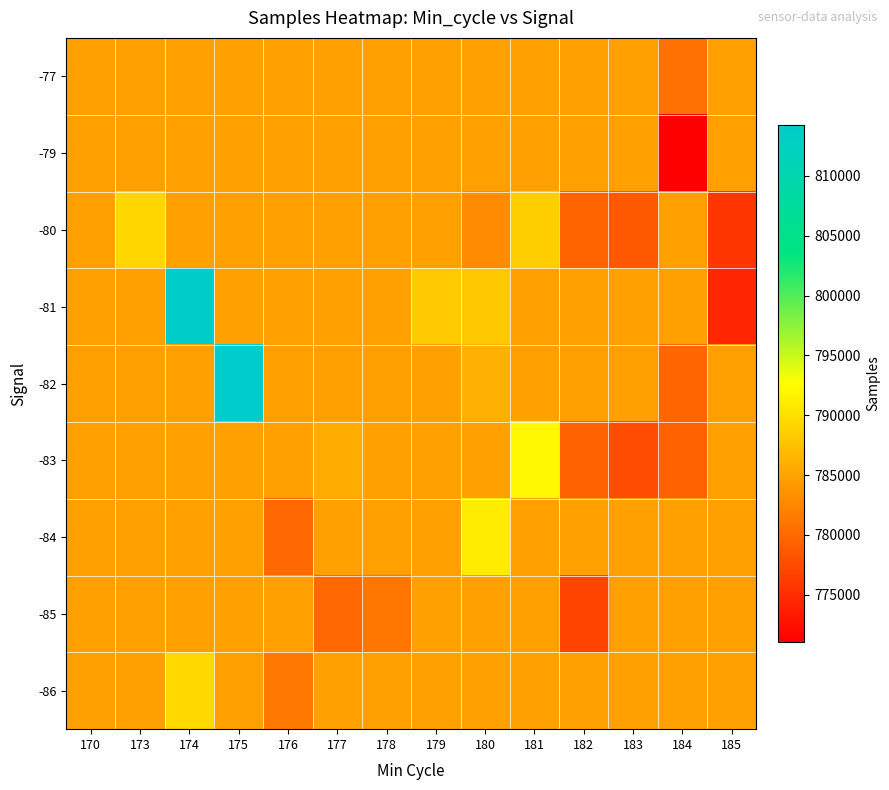

How many data points does each series have?

14